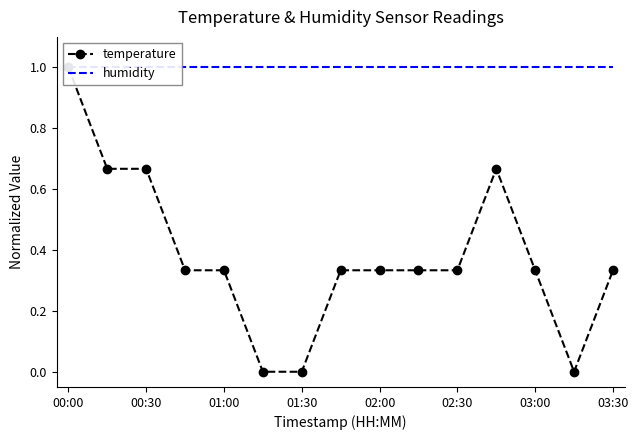

Rank the series at 01:30 from highest to lowest value.

humidity, temperature